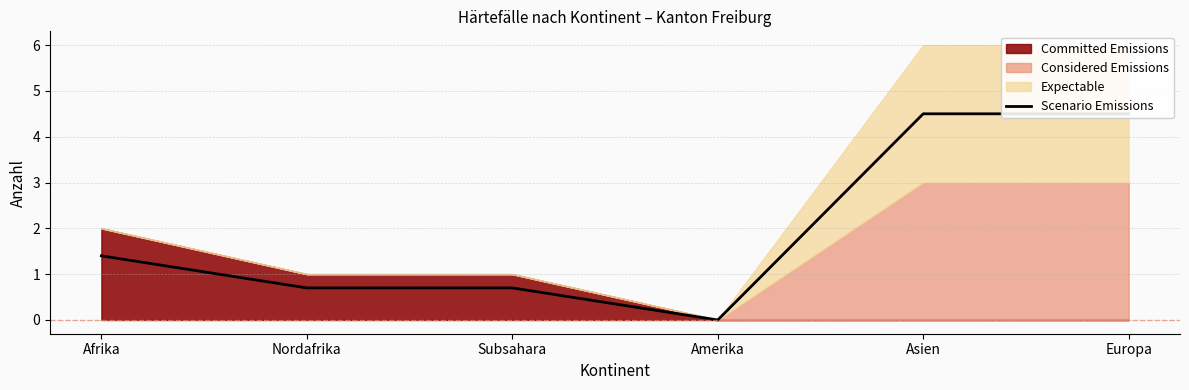

Reading left to right, transcribe all the data shown in this chart.

Afrika=1.4	Nordafrika=0.7	Subsahara=0.7	Amerika=0.0	Asien=4.5	Europa=4.5